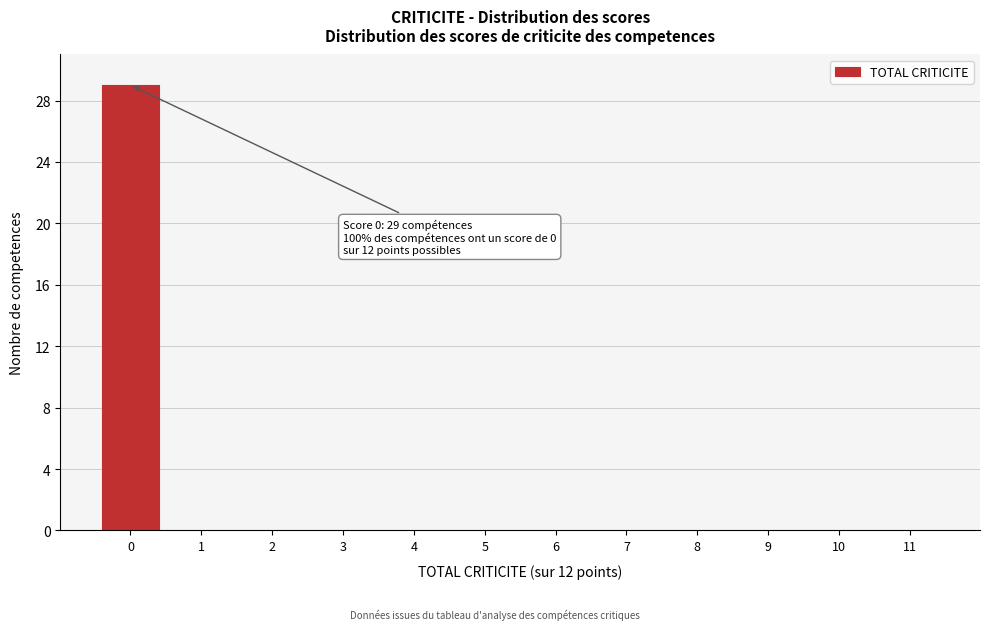

Reading left to right, transcribe all the data shown in this chart.

0=29	1=0	2=0	3=0	4=0	5=0	6=0	7=0	8=0	9=0	10=0	11=0